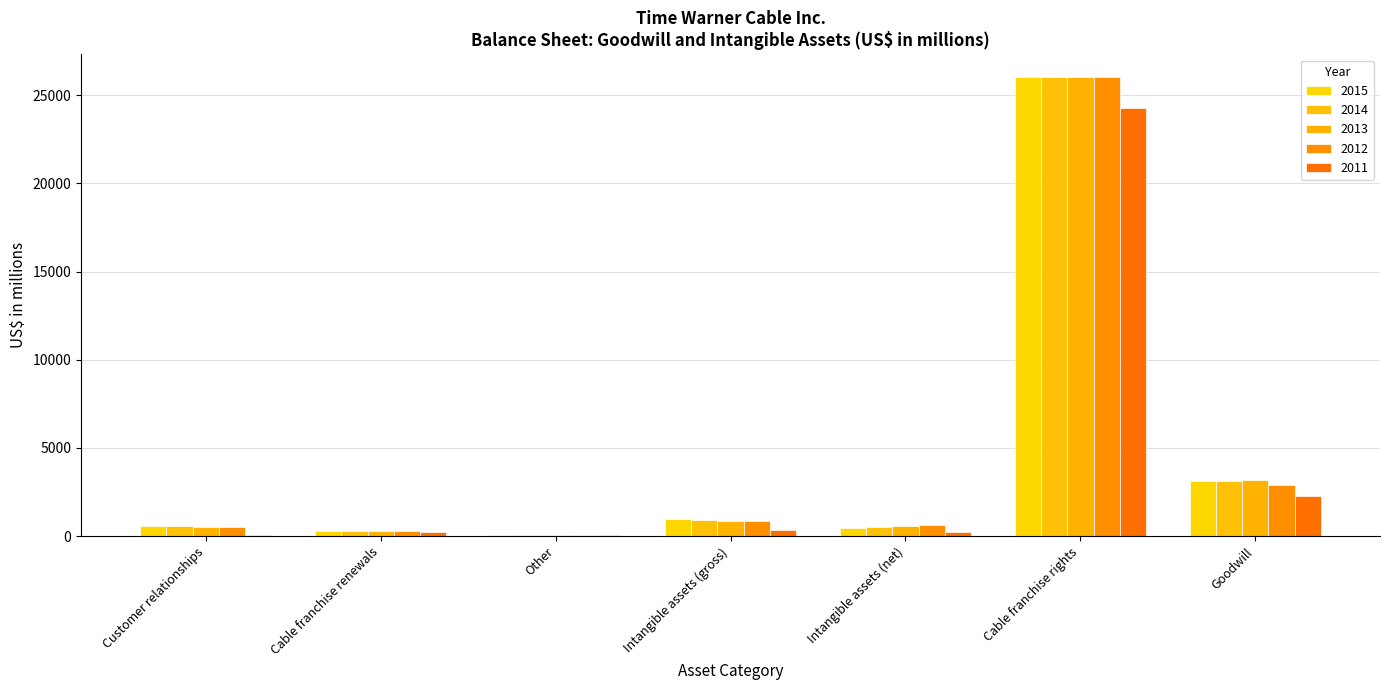

What position from the left is Cable franchise renewals?

2